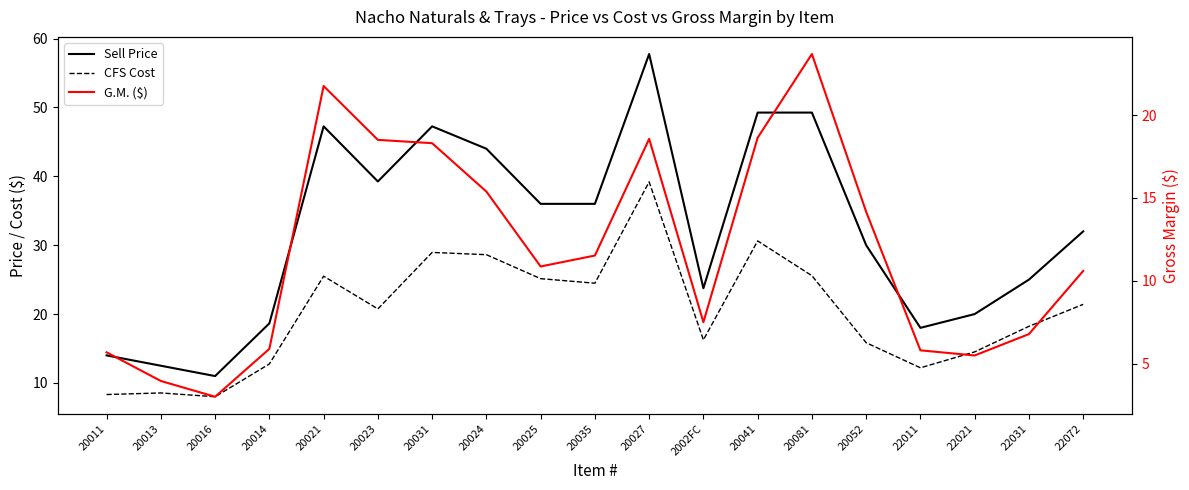

At 20016, list the series in order from smallest to largest.

G.M. ($), CFS Cost, Sell Price